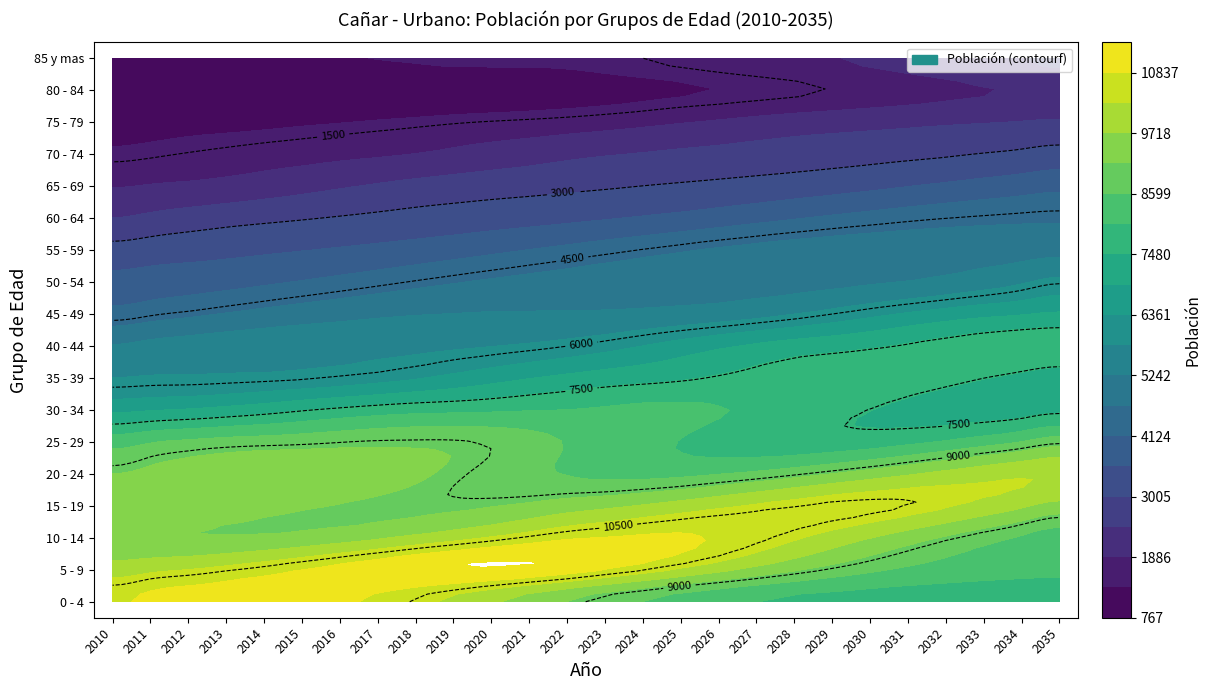

Reading left to right, extract all data points from this chart.

0 - 4: 0=10759	1=10965	2=11061	3=11124	4=11133	5=11075	6=10934	7=10727	8=10455	9=10144	10=9811	11=9477	12=9149	13=8854	14=8591	15=8367	16=8177	17=8045	18=7939	19=7873	20=7821	21=7790	22=7764	23=7752	24=7744	25=7744
5 - 9: 0=10004	1=10161	2=10290	3=10457	4=10642	5=10843	6=11034	7=11199	8=11329	9=11396	10=11386	11=11287	12=11108	13=10837	14=10533	15=10203	16=9872	17=9539	18=9225	19=8947	20=8703	21=8506	22=8360	23=8251	24=8176	25=8131
10 - 14: 0=9287	1=9242	2=9192	3=9186	4=9231	5=9321	6=9460	7=9643	8=9863	9=10089	10=10325	11=10565	12=10768	13=10862	14=10919	15=10899	16=10791	17=10599	18=10345	19=10049	20=9732	21=9407	22=9089	23=8797	24=8526	25=8296
15 - 19: 0=9593	1=9570	2=9516	3=9433	4=9328	5=9221	6=9133	7=9069	8=9046	9=9062	10=9129	11=9255	12=9433	13=9583	14=9769	15=9970	16=10172	17=10350	18=10494	19=10579	20=10586	21=10502	22=10336	23=10098	24=9815	25=9516
20 - 24: 0=9160	1=9285	2=9402	3=9496	4=9575	5=9575	6=9504	7=9394	8=9240	9=9067	10=8883	11=8711	12=8571	13=8465	14=8433	15=8463	16=8575	17=8730	18=8932	19=9173	20=9414	21=9662	22=9885	23=10074	24=10198	25=10233
25 - 29: 0=8355	1=8562	2=8703	3=8809	4=8865	5=8915	6=8987	7=9037	8=9048	9=9039	10=8948	11=8785	12=8571	13=8391	14=8203	15=8022	16=7859	17=7744	18=7682	19=7685	20=7761	21=7902	22=8103	23=8342	24=8616	25=8906
30 - 34: 0=6785	1=6883	2=6971	3=7104	4=7262	5=7450	6=7616	7=7760	8=7861	9=7907	10=7956	11=8012	12=8049	13=8118	14=8172	15=8156	16=8071	17=7948	18=7800	19=7640	20=7489	21=7357	22=7264	23=7232	24=7267	25=7372
35 - 39: 0=5804	1=5841	2=5848	3=5871	4=5901	5=5956	6=6040	7=6159	8=6312	9=6504	10=6703	11=6896	12=7060	13=7203	14=7305	15=7414	16=7542	17=7656	18=7750	19=7818	20=7824	21=7747	22=7643	23=7504	24=7354	25=7218
40 - 44: 0=5287	1=5407	2=5491	3=5562	4=5605	5=5633	6=5654	7=5678	8=5694	9=5732	10=5787	11=5872	12=5993	13=6158	14=6370	15=6598	16=6818	17=7019	18=7184	19=7296	20=7413	21=7552	22=7683	23=7784	24=7867	25=7872
45 - 49: 0=4312	1=4446	2=4577	3=4715	4=4849	5=4968	6=5066	7=5155	8=5220	9=5253	10=5277	11=5282	12=5289	13=5305	14=5345	15=5409	16=5498	17=5626	18=5794	19=5996	20=6214	21=6424	22=6615	23=6773	24=6884	25=6998
50 - 54: 0=3739	1=3811	2=3878	3=3952	4=4048	5=4158	6=4278	7=4404	8=4532	9=4651	10=4756	11=4841	12=4910	13=4969	14=5010	15=5045	16=5057	17=5072	18=5090	19=5124	20=5185	21=5265	22=5383	23=5544	24=5741	25=5950
55 - 59: 0=3198	1=3285	2=3356	3=3420	4=3485	5=3549	6=3618	7=3699	8=3791	9=3896	10=4014	11=4138	12=4265	13=4396	14=4520	15=4639	16=4743	17=4824	18=4889	19=4926	20=4950	21=4969	22=4981	23=5005	24=5035	25=5087
60 - 64: 0=2454	1=2573	2=2697	3=2802	4=2888	5=2963	6=3039	7=3109	8=3178	9=3241	10=3307	11=3370	12=3439	13=3525	14=3616	15=3721	16=3839	17=3967	18=4091	19=4212	20=4321	21=4421	22=4496	23=4553	24=4594	25=4616
65 - 69: 0=1861	1=1919	2=1977	3=2051	4=2155	5=2269	6=2391	7=2507	8=2618	9=2701	10=2774	11=2833	12=2897	13=2949	14=3005	15=3058	16=3117	17=3184	18=3262	19=3346	20=3443	21=3553	22=3663	23=3776	24=3885	25=3989
70 - 74: 0=1406	1=1454	2=1518	3=1579	4=1645	5=1703	6=1768	7=1827	8=1895	9=2001	10=2109	11=2205	12=2318	13=2410	14=2480	15=2549	16=2606	17=2667	18=2719	19=2772	20=2828	21=2884	22=2945	23=3020	24=3101	25=3190
75 - 79: 0=1075	1=1102	2=1146	3=1176	4=1213	5=1265	6=1315	7=1367	8=1417	9=1475	10=1522	11=1562	12=1613	13=1680	14=1763	15=1859	16=1949	17=2049	18=2140	19=2204	20=2261	21=2317	22=2378	23=2424	24=2475	25=2525
80 - 84: 0=767	1=794	2=818	3=850	4=873	5=900	6=929	7=958	8=989	9=1025	10=1055	11=1093	12=1132	13=1185	14=1233	15=1284	16=1331	17=1375	18=1436	19=1516	20=1603	21=1691	22=1776	23=1860	24=1921	25=1978
85 y mas: 0=1055	1=1102	2=1145	3=1187	4=1227	5=1264	6=1299	7=1334	8=1359	9=1382	10=1386	11=1383	12=1398	13=1444	14=1499	15=1557	16=1625	17=1701	18=1782	19=1863	20=1959	21=2056	22=2156	23=2272	24=2413	25=2562